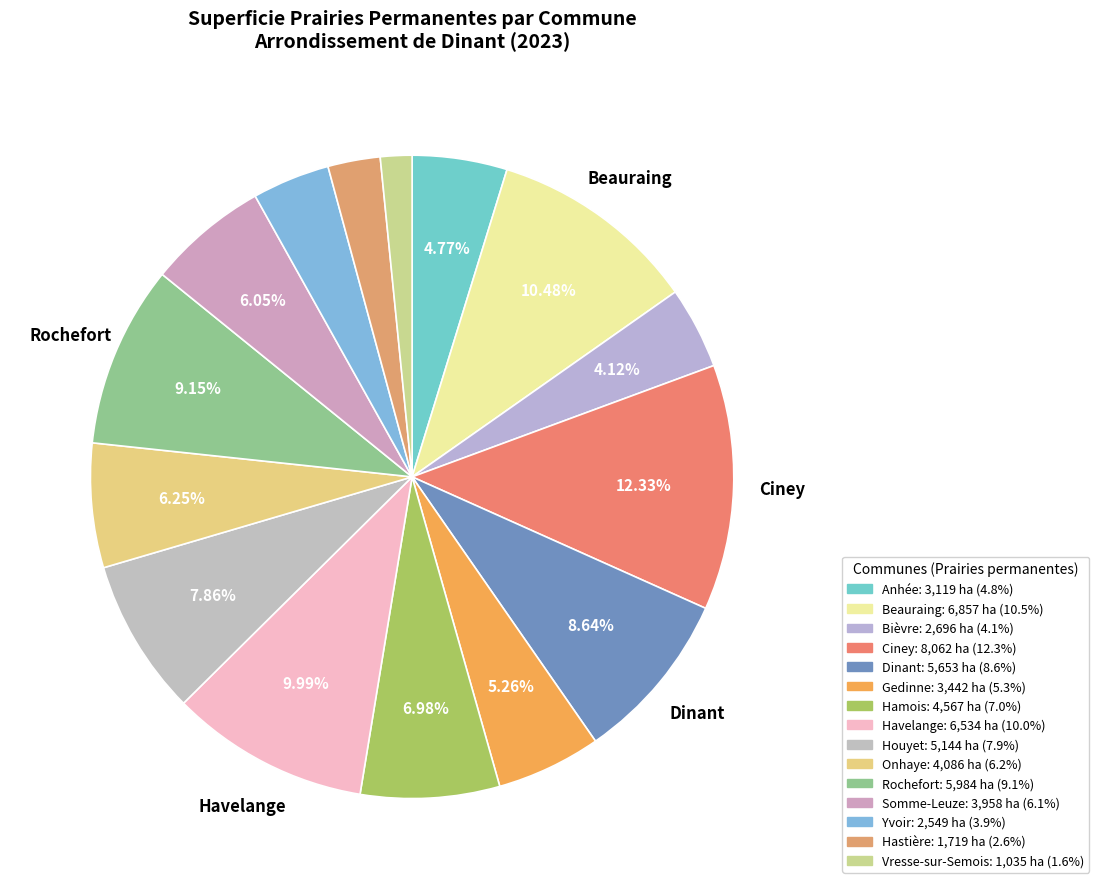

Is the sum of Onhaye and Ciney greater than half?

No